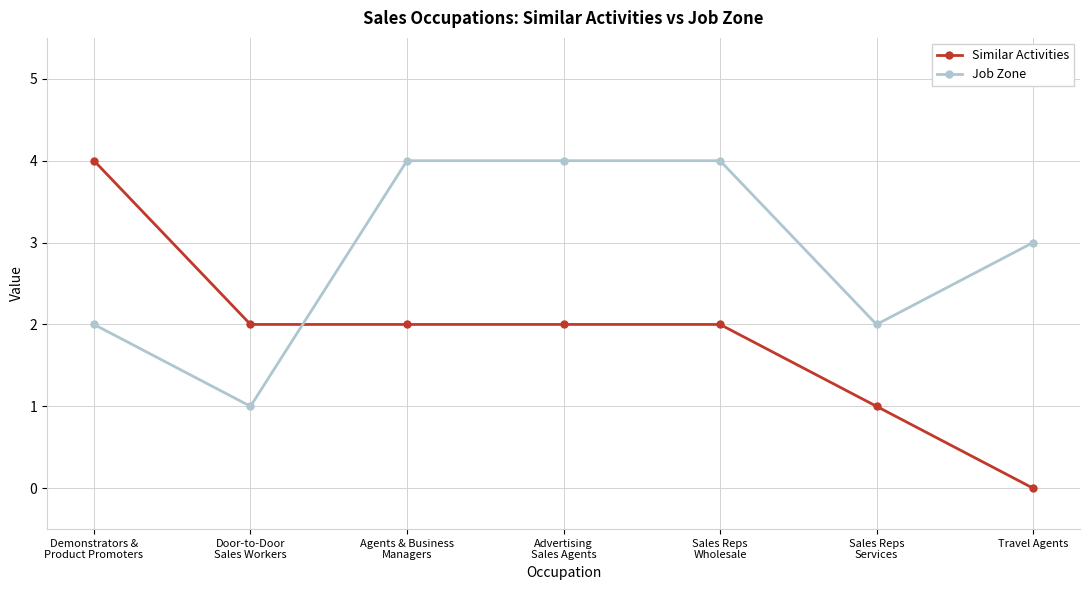

Between which two adjacent categories do Job Zone and Similar Activities first intersect?

Door-to-Door
Sales Workers and Agents & Business
Managers